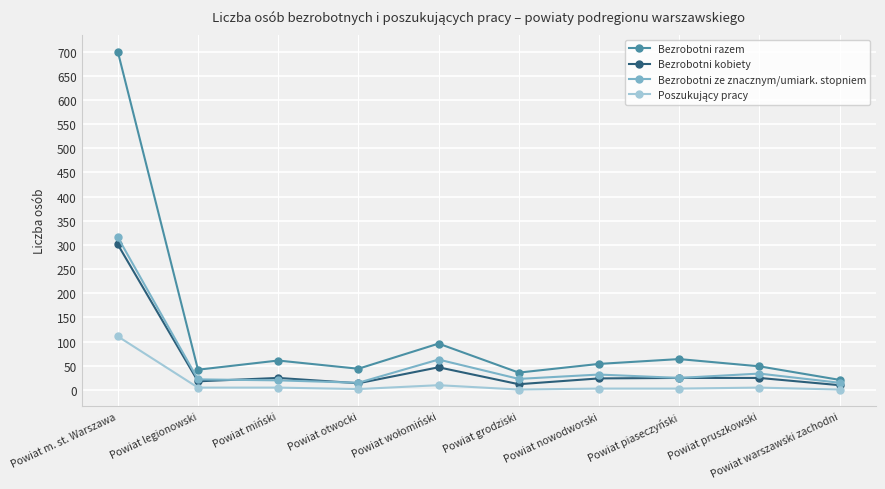

What position from the right is Powiat m. st. Warszawa?

10